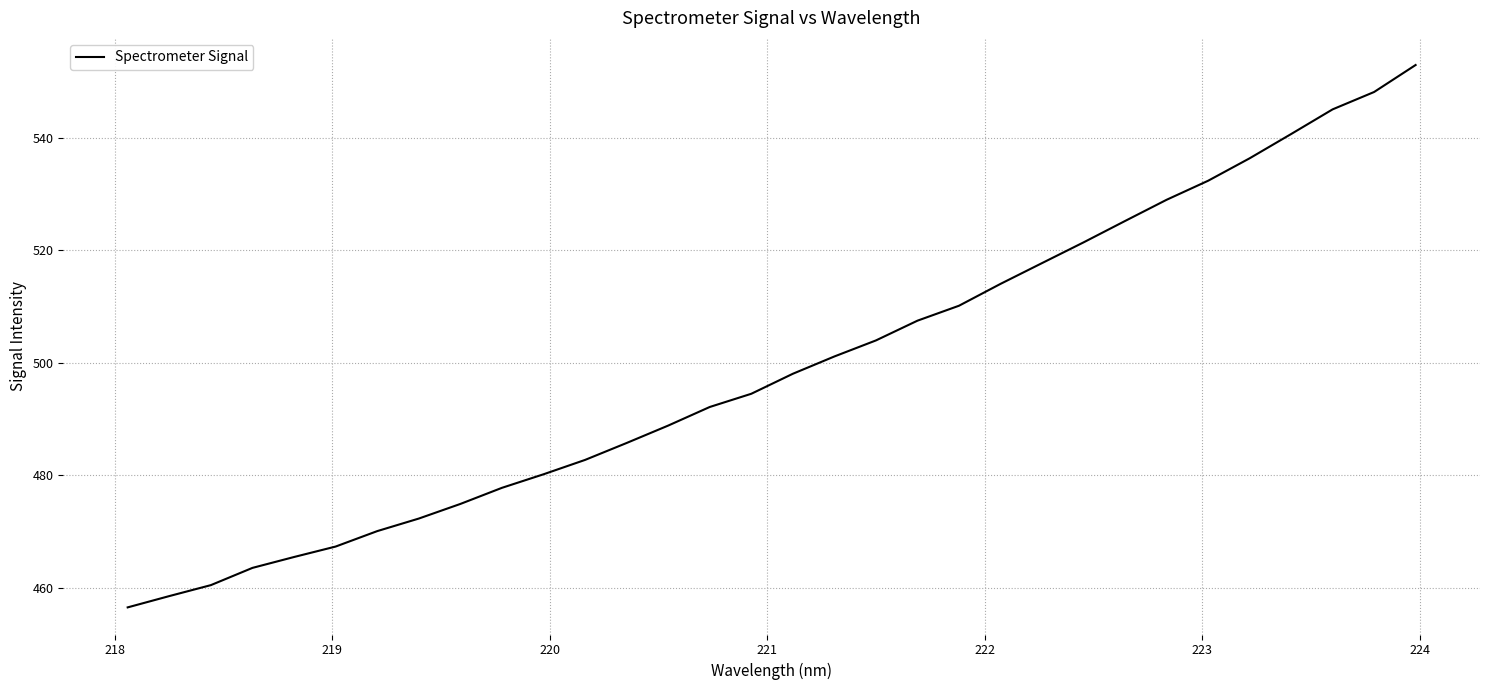

What is the smallest value displayed?

456.5